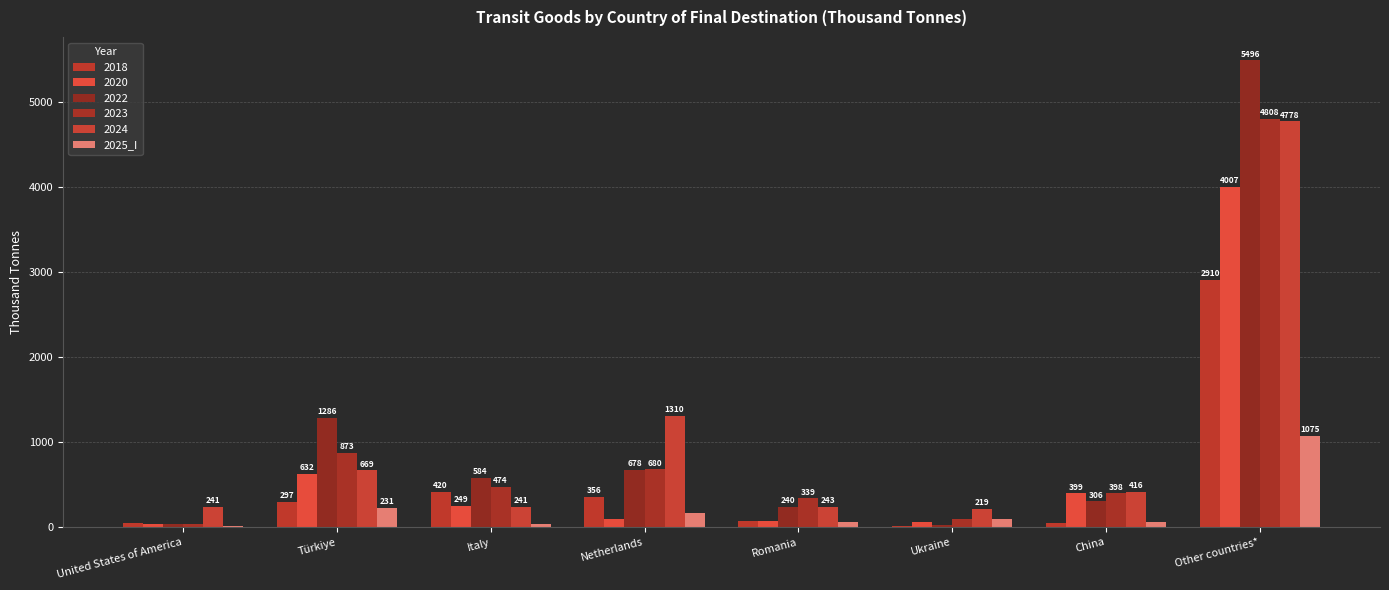

What is the greatest value displayed?

5495.7